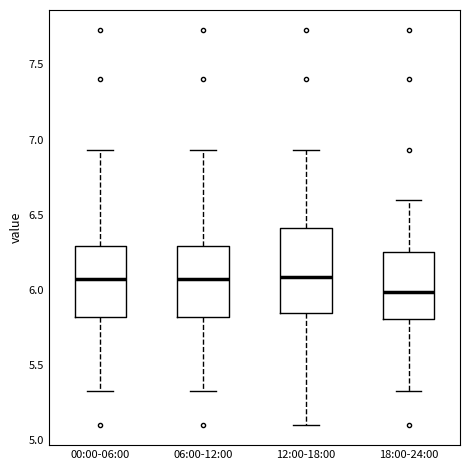

Reading left to right, transcribe this box plot: for each box, give where its median line is, the range the box spans, and where its two whiskers end, as read against the y-axis. The values are not printed on the chart, so give them approximately, as read against the axis.

00:00-06:00: median 6.05, box 5.80 to 6.30, whiskers 5.35 to 6.95
06:00-12:00: median 6.05, box 5.80 to 6.30, whiskers 5.35 to 6.95
12:00-18:00: median 6.10, box 5.85 to 6.40, whiskers 5.10 to 6.95
18:00-24:00: median 6.00, box 5.80 to 6.25, whiskers 5.35 to 6.60